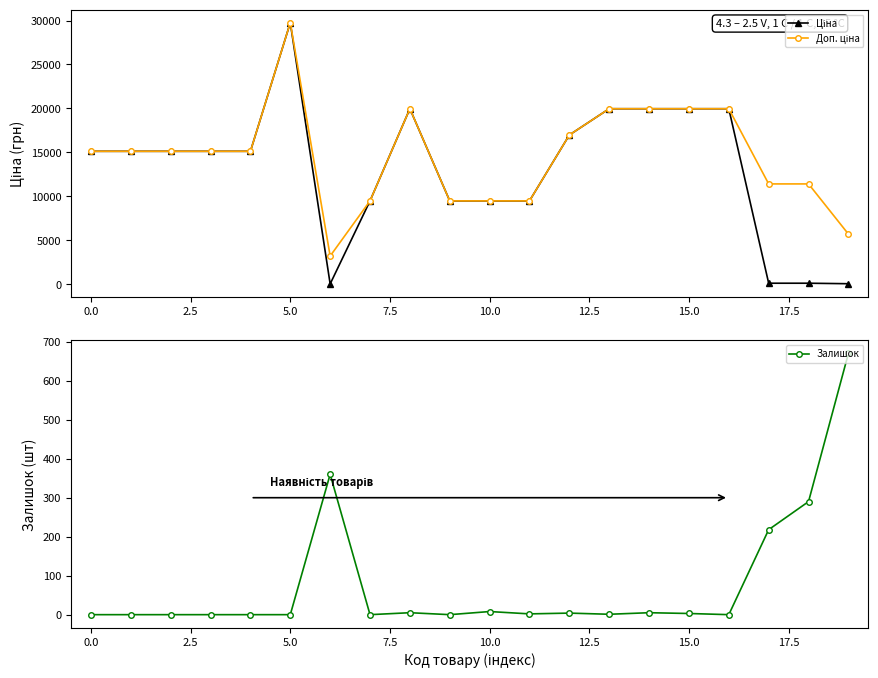

The Залишок series shows 0 at 0.0. True or false?

True